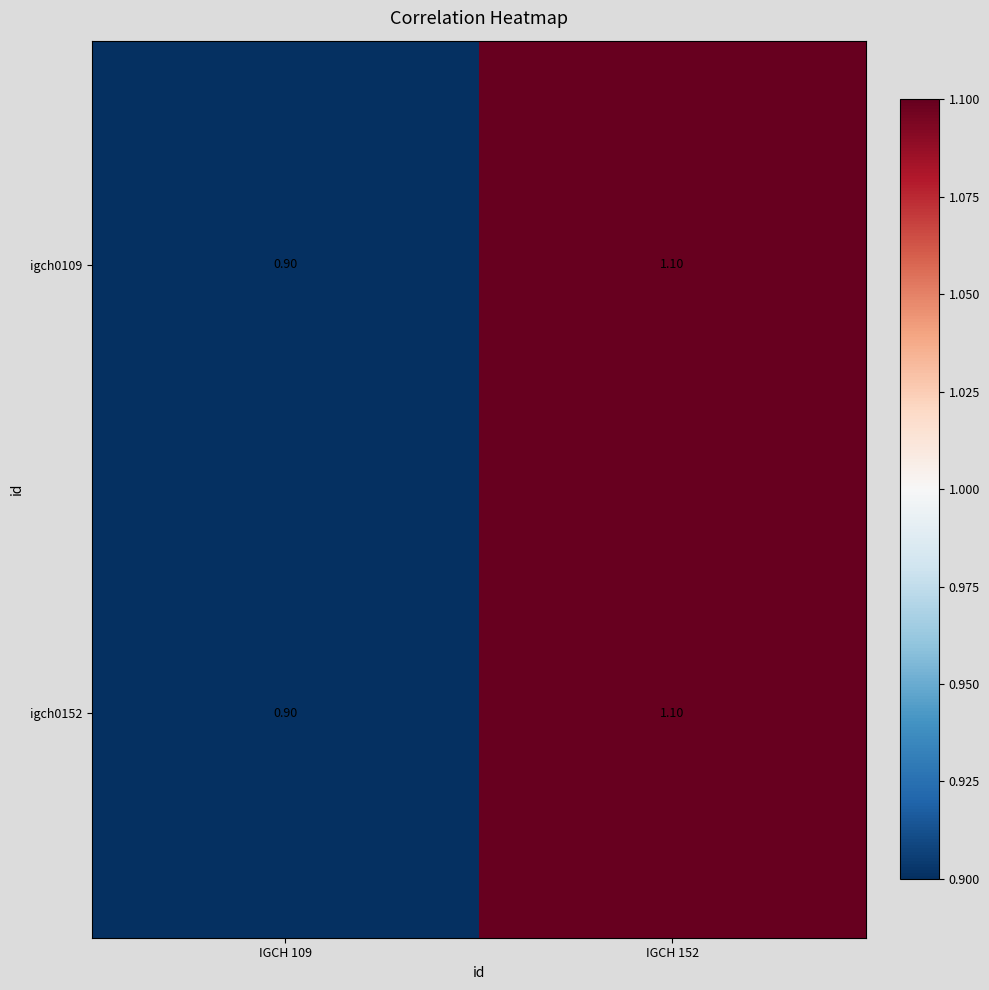

Count the number of data series in this chart.

2